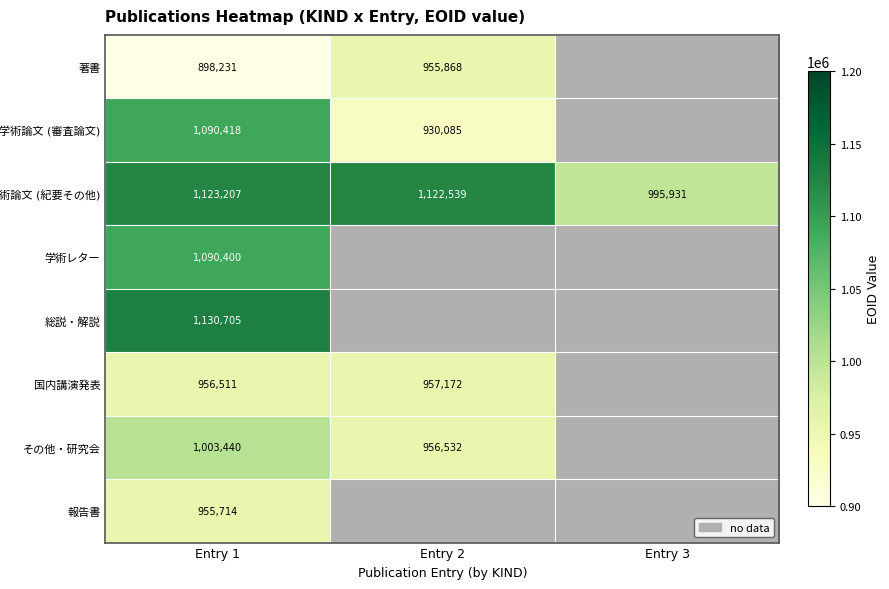

What is the difference between the highest and lowest values at Entry 1?

232474